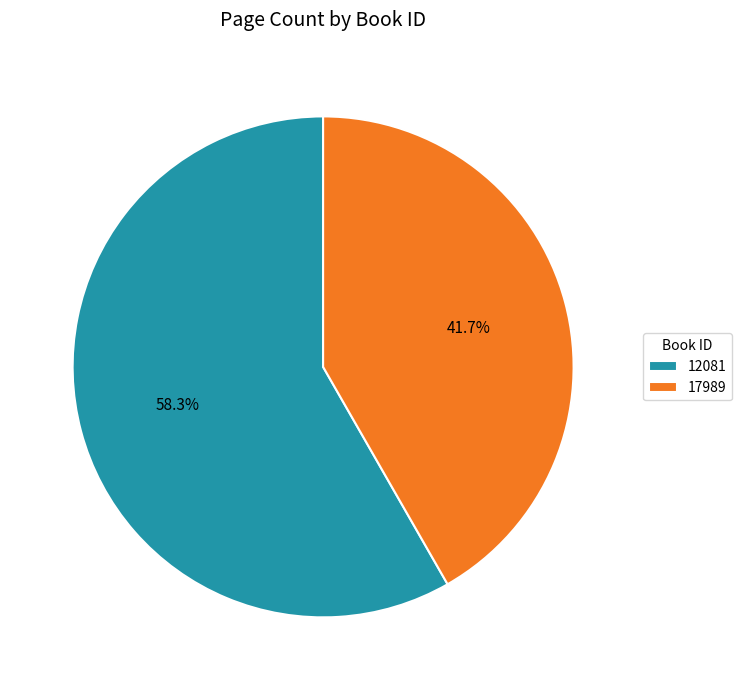

To the nearest percent, what percentage of the pie is 17989?

42%